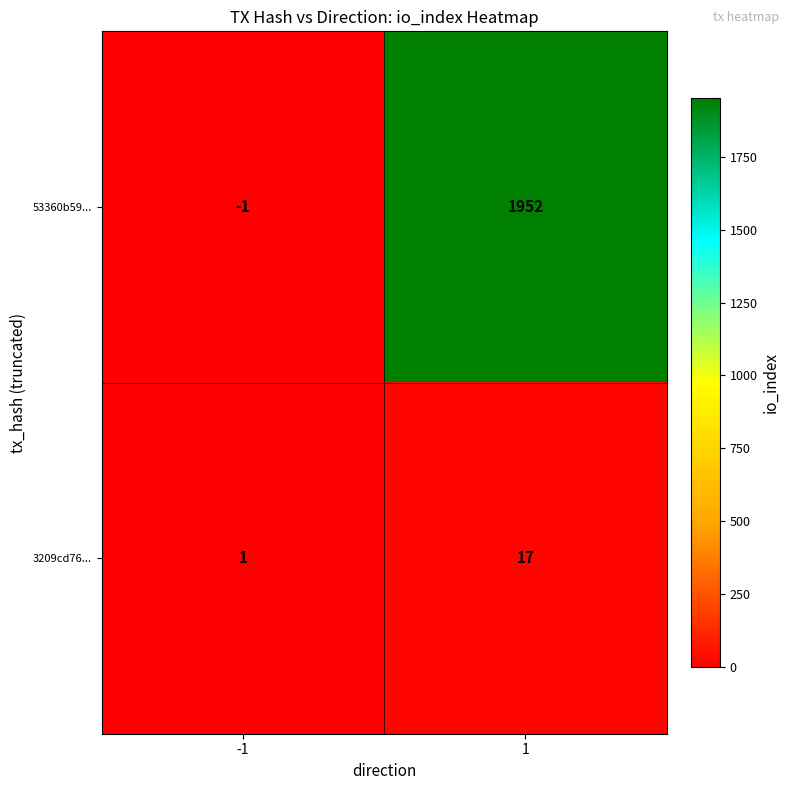

Between -1 and 1, which series saw the biggest shift?

53360b59...